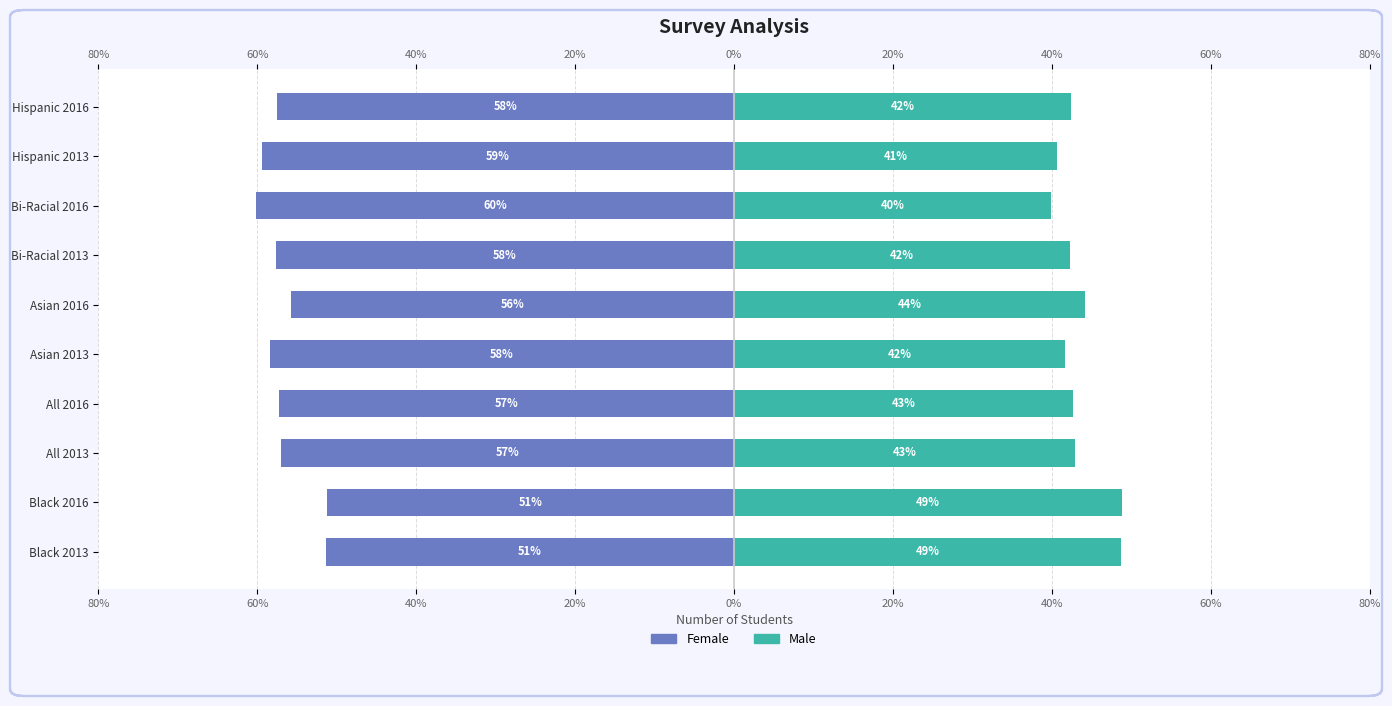

What are all the series names shown in the legend?

Female, Male